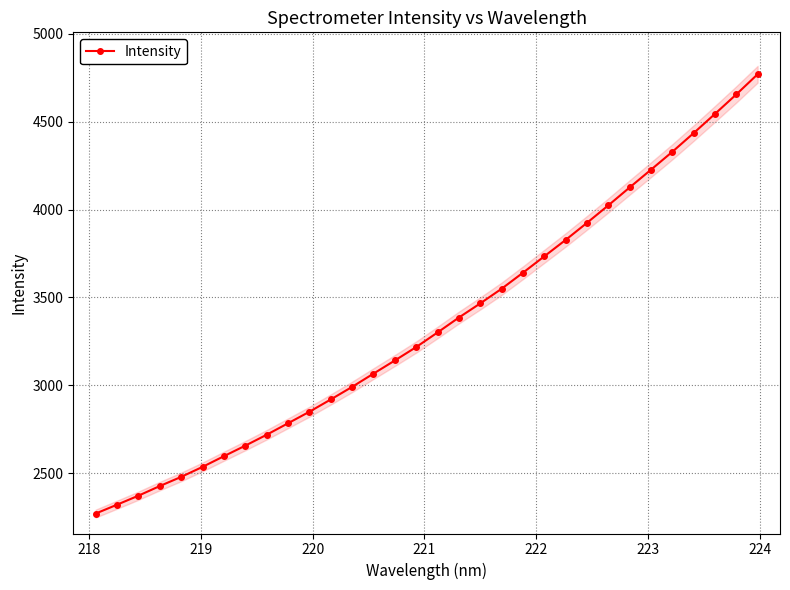

What is the value of the Intensity point at the 3rd from the left?

2371.3